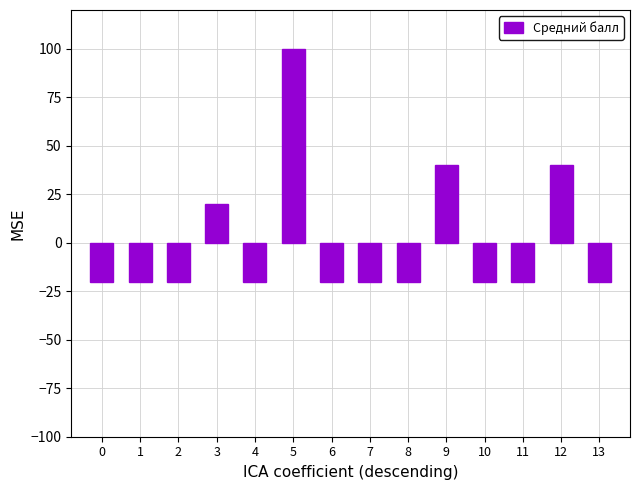

Is it true that the value at 5 is 100.0?

True